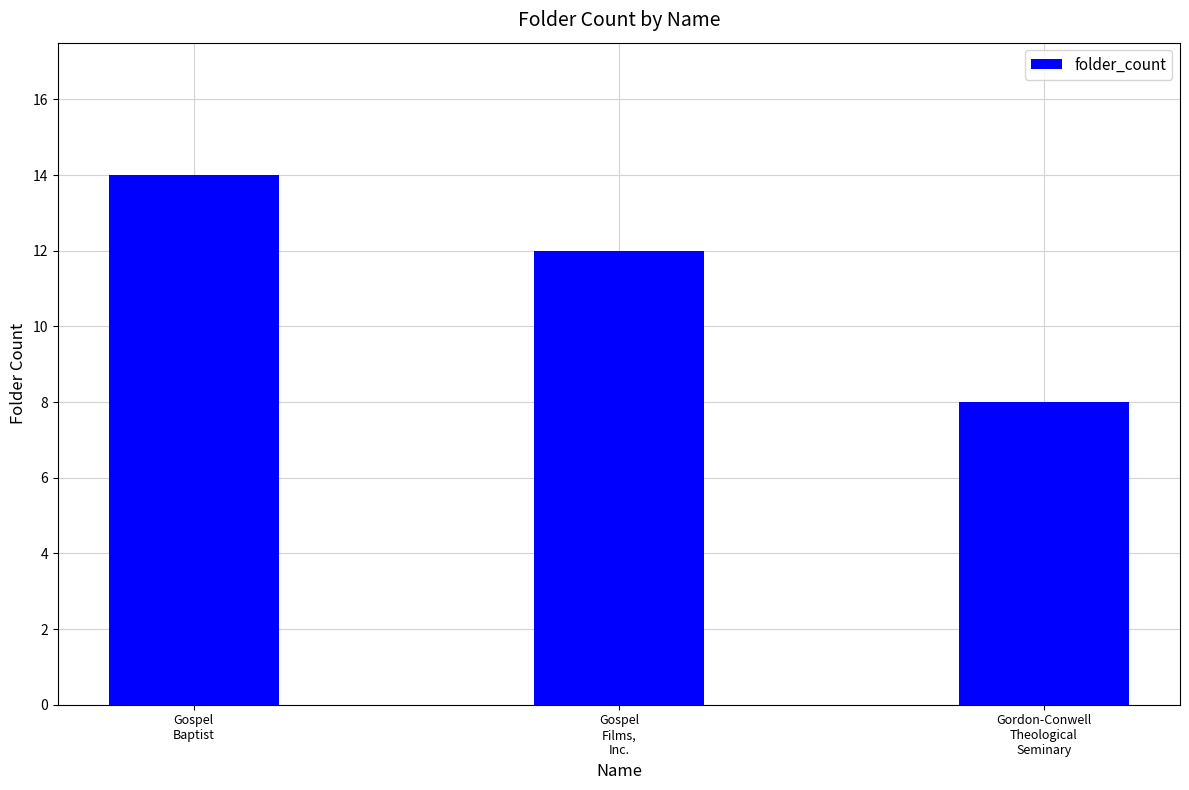

What position from the right is Gospel
Films,
Inc.?

2